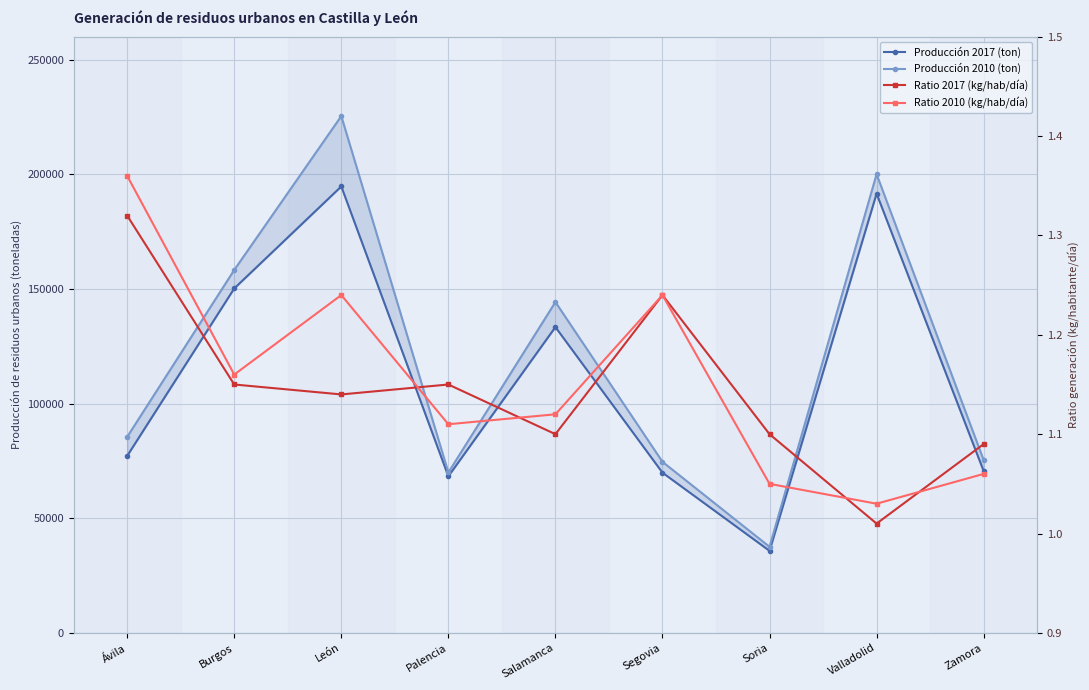

At which category is the sum across all series the highest?

León